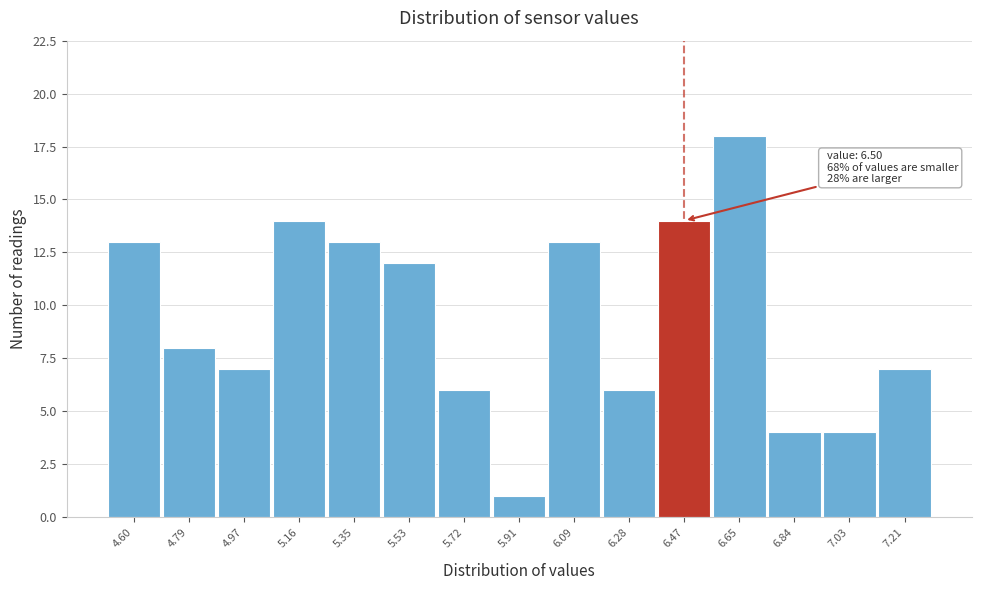

Reading right to left, transcribe all the data shown in this chart.

7	4	4	18	14	6	13	1	6	12	13	14	7	8	13